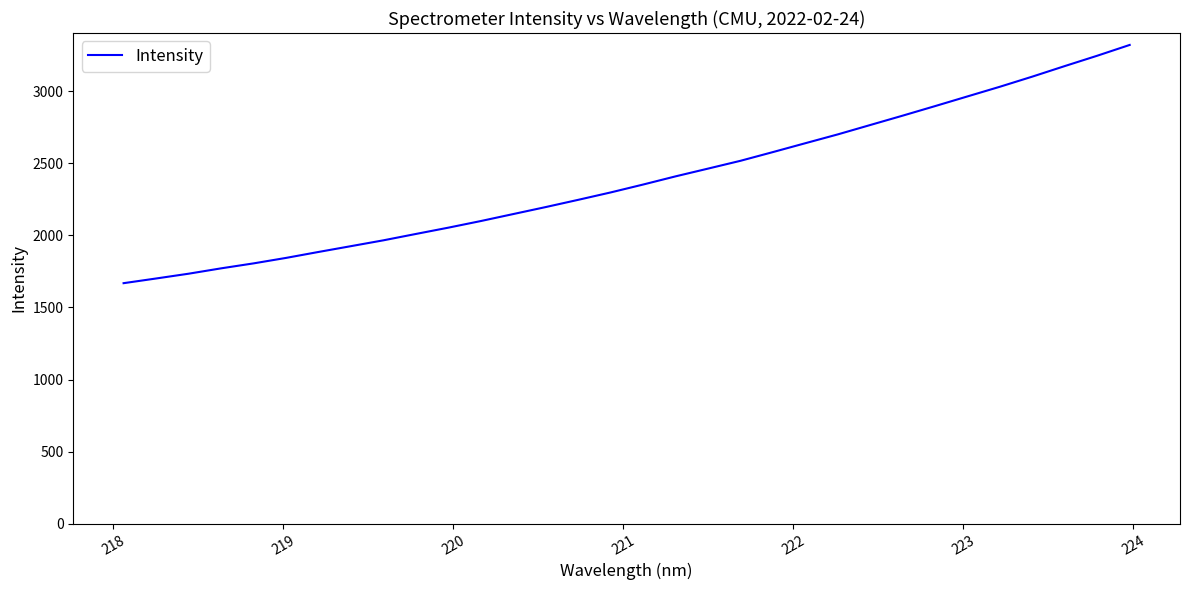

What is the smallest value displayed?

1668.6